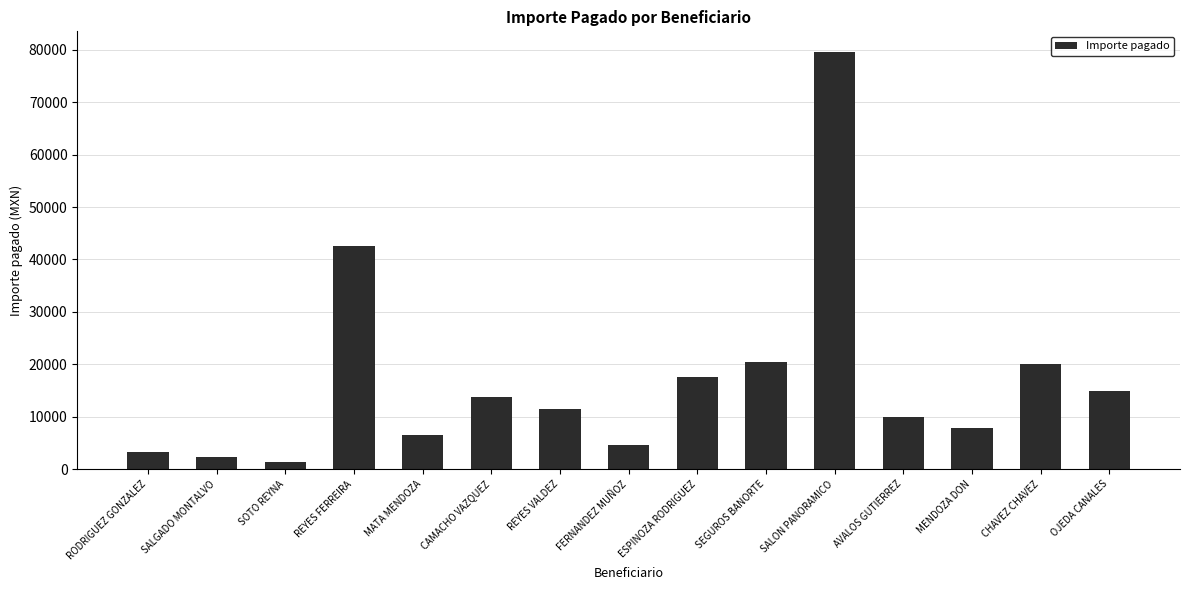

The value at SALON PANORAMICO is 79532.4. True or false?

True